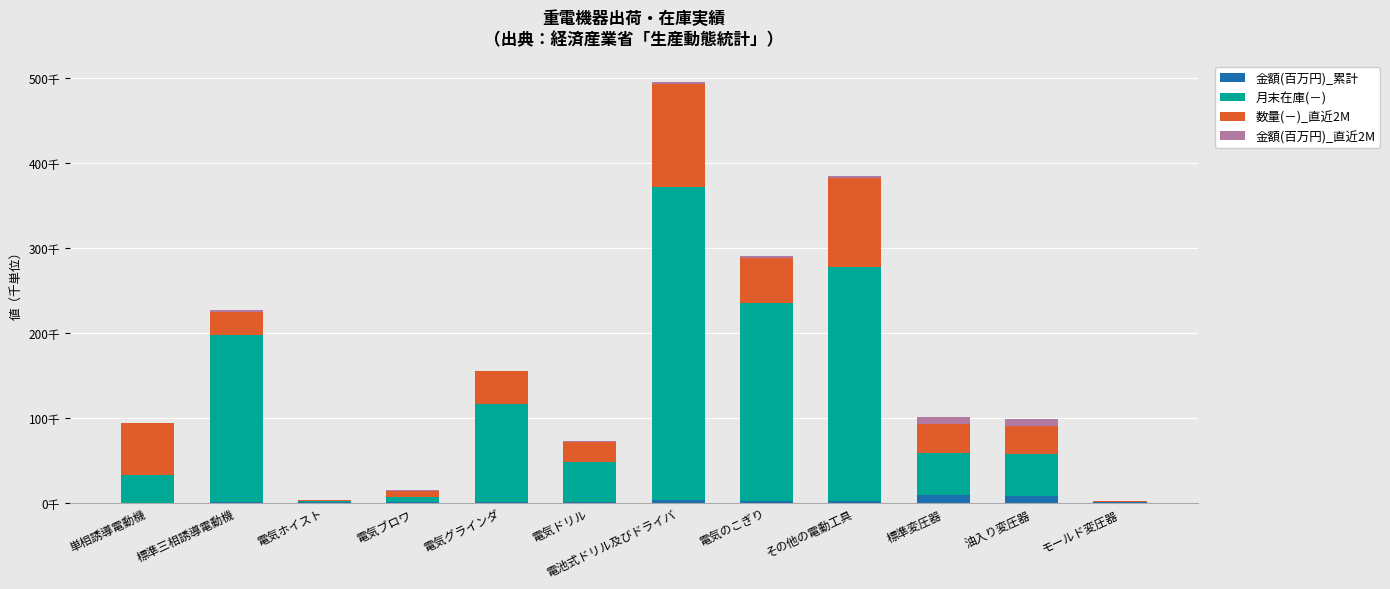

Is it true that 月末在庫(－) equals 0.3 at モールド変圧器?

True